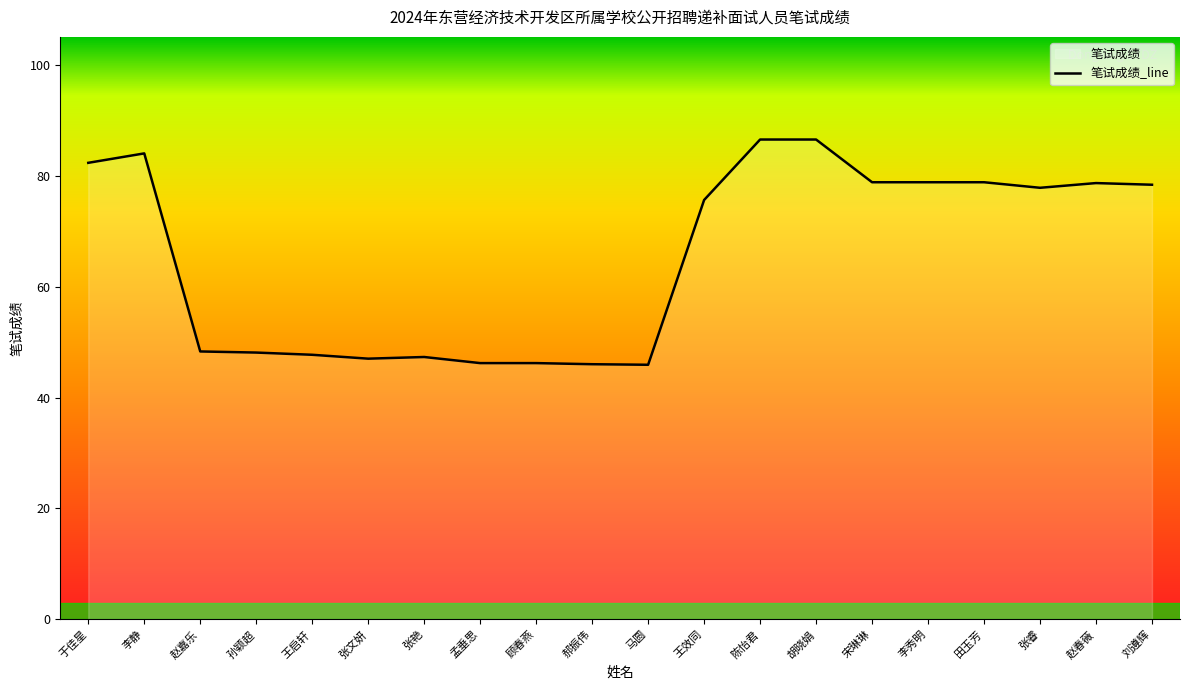

What is the label of the 5th point from the left?

王启轩